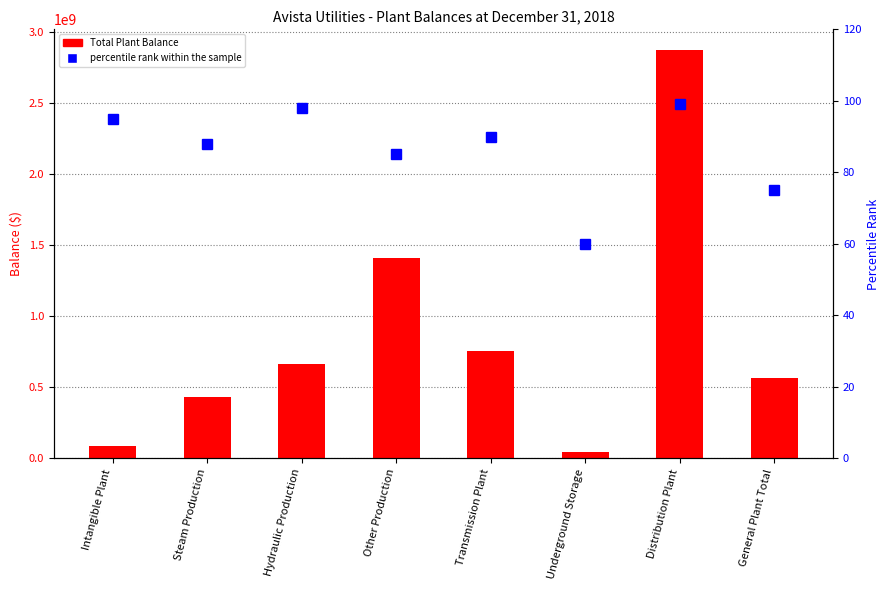

List the series in order of their peak value, lowest first.

percentile rank within the sample, Total Plant Balance